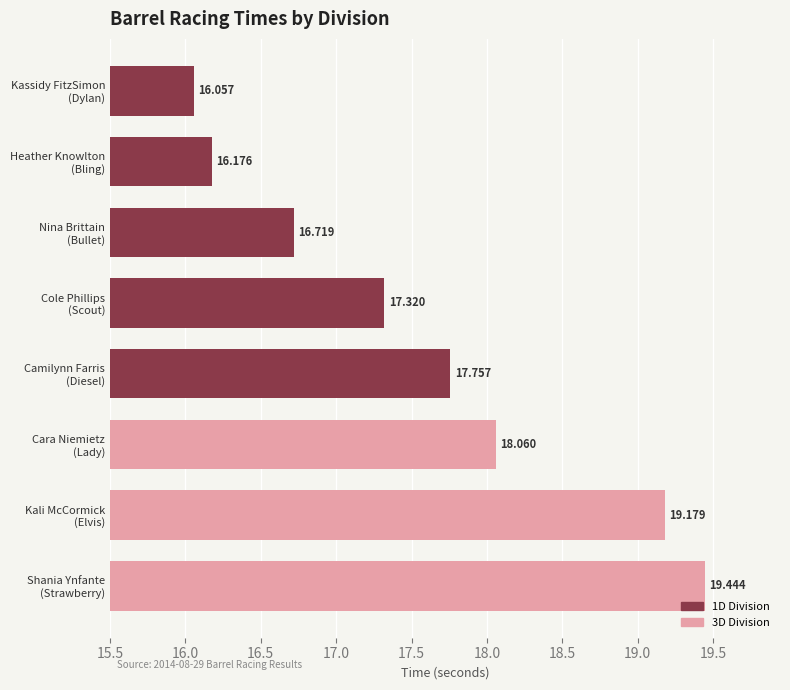

True or false: the data shows 31.7 at Shania Ynfante
(Strawberry).

False